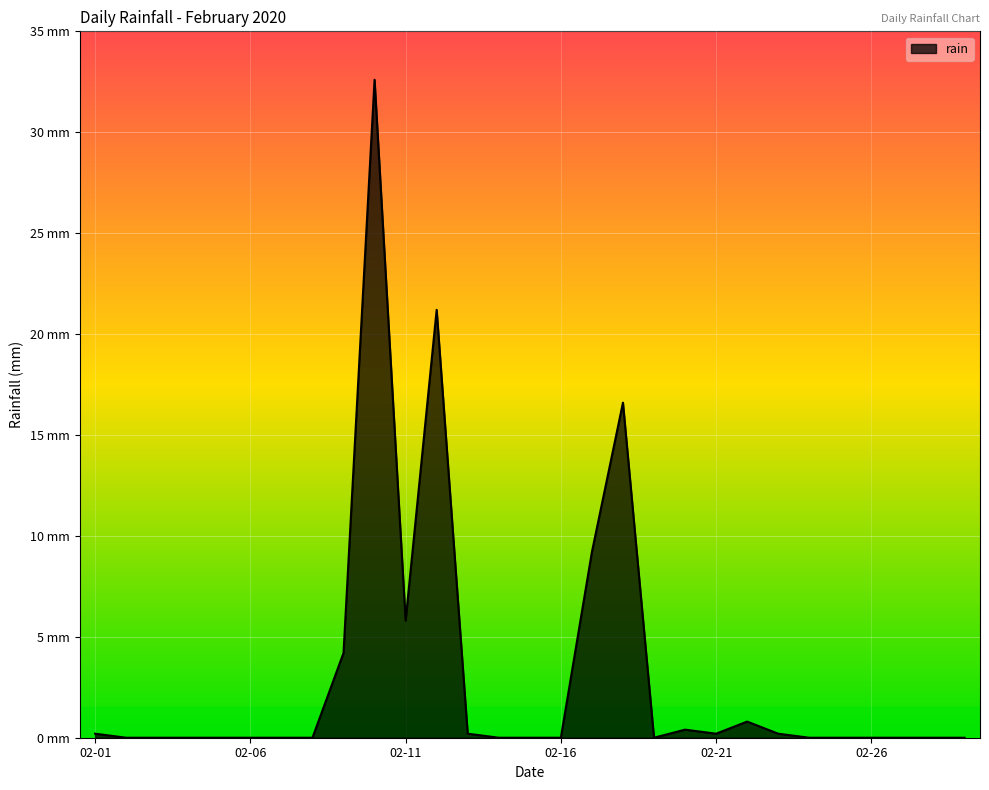

Which has a higher value, 2020-02-25 or 2020-02-18?

2020-02-18